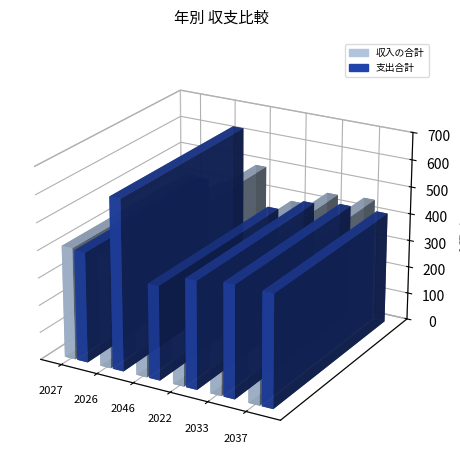

What is the maximum value for 支出合計?

623.0